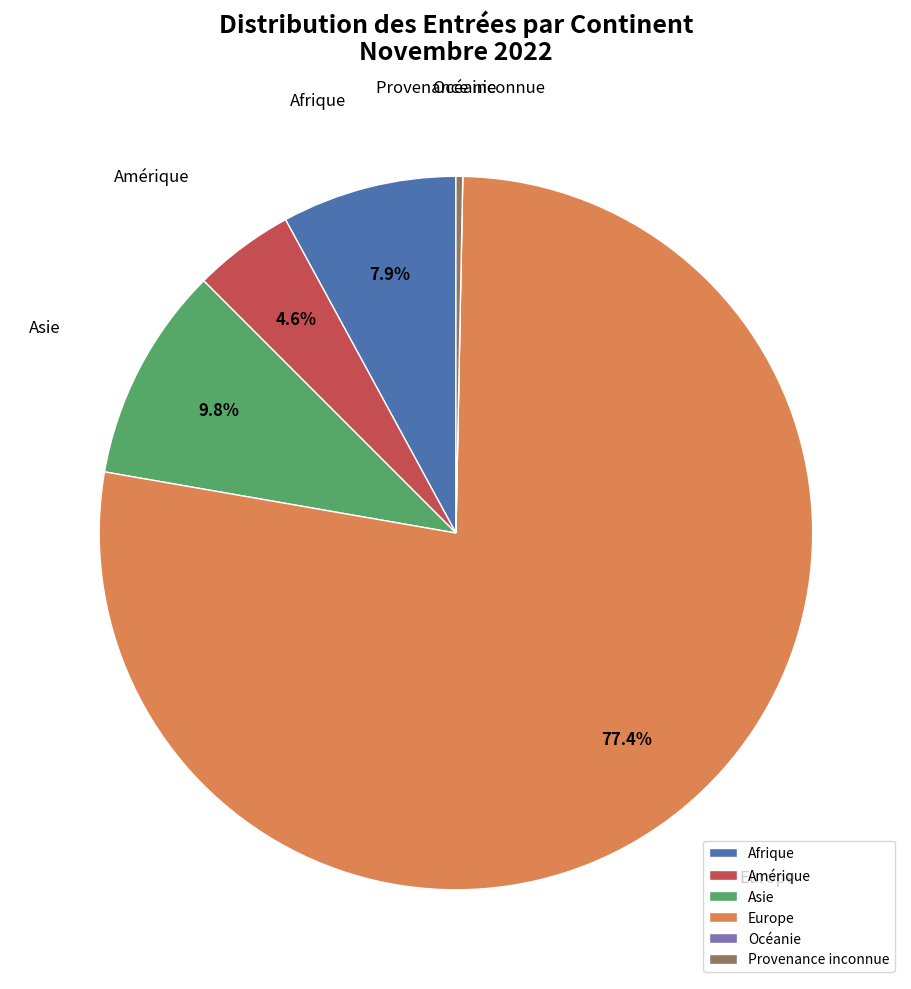

Is it true that Provenance inconnue is 0% of the pie?

True